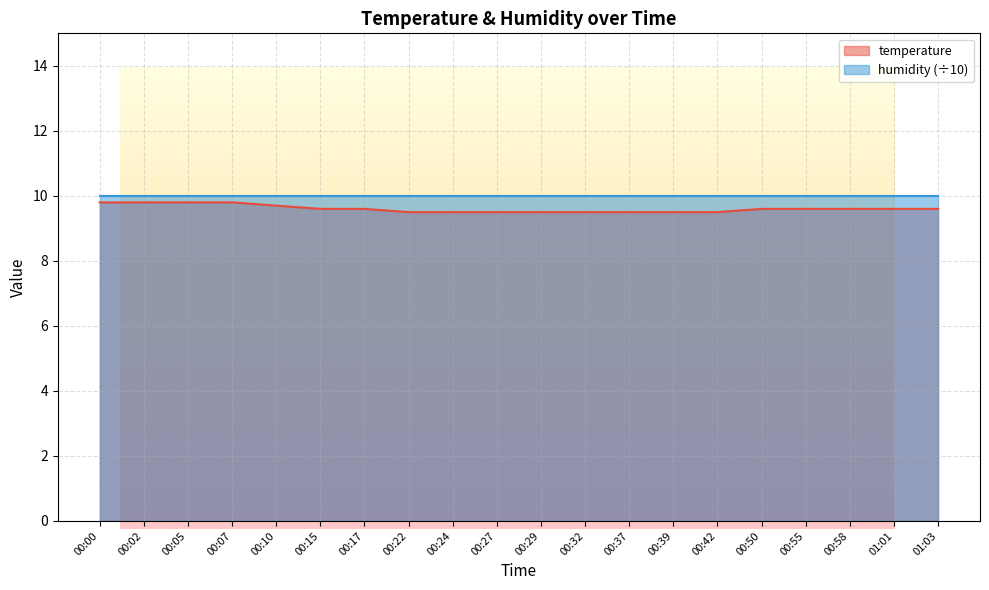

What is the sum of all values?

192.1